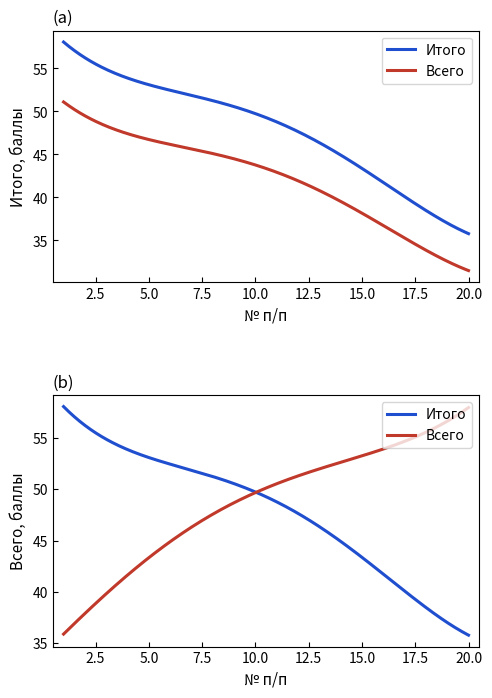

Between 9 and 14, which series saw the biggest shift?

Итого